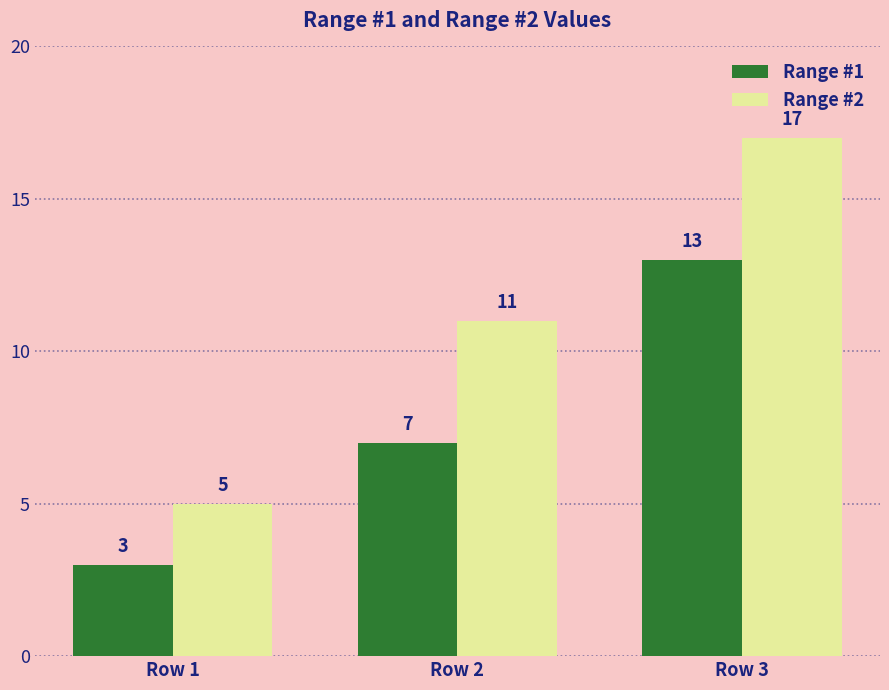

List the series in order of their peak value, lowest first.

Range #1, Range #2